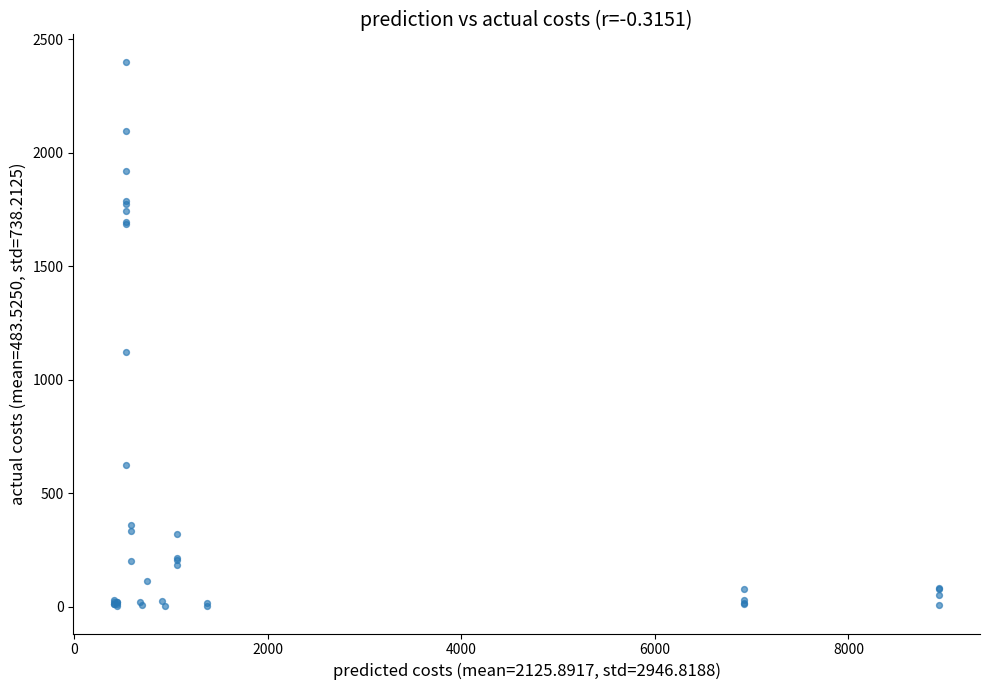

What Y value in the scatter plot is closest to 1201?

1120